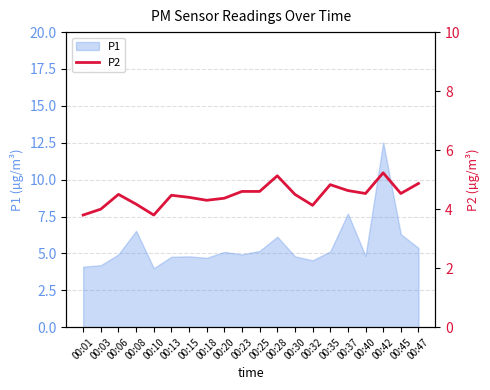

What is the minimum value shown in the chart?

3.8